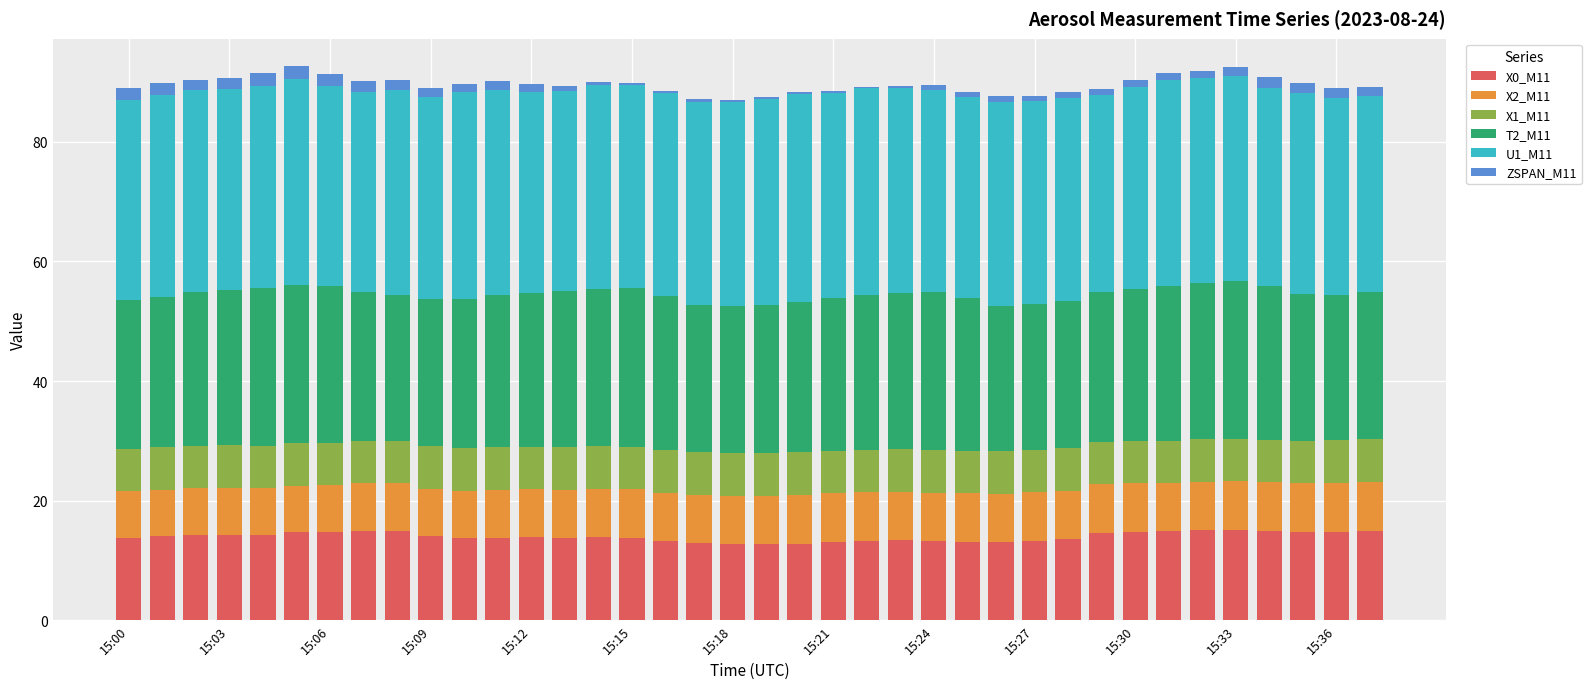

What is the sum of all X0_M11 values?

531.3